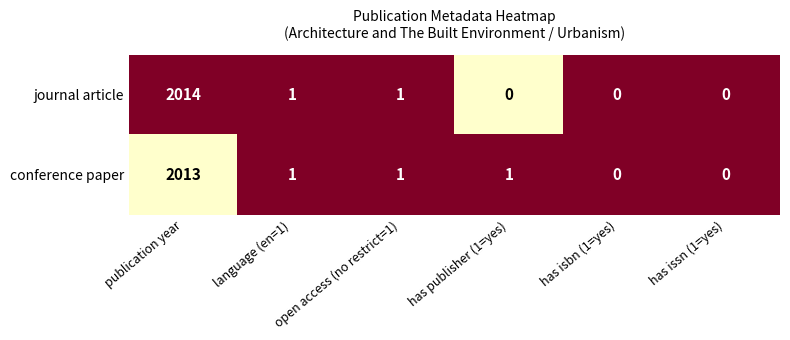

Which category has the highest value across all series?

publication year